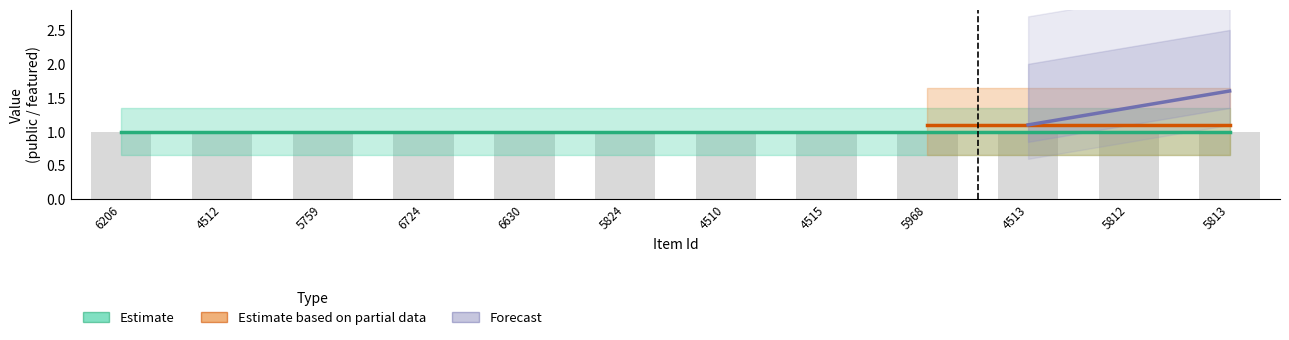

Is the value of item_count at 4513 greater than the value of featured at 5968?

Yes